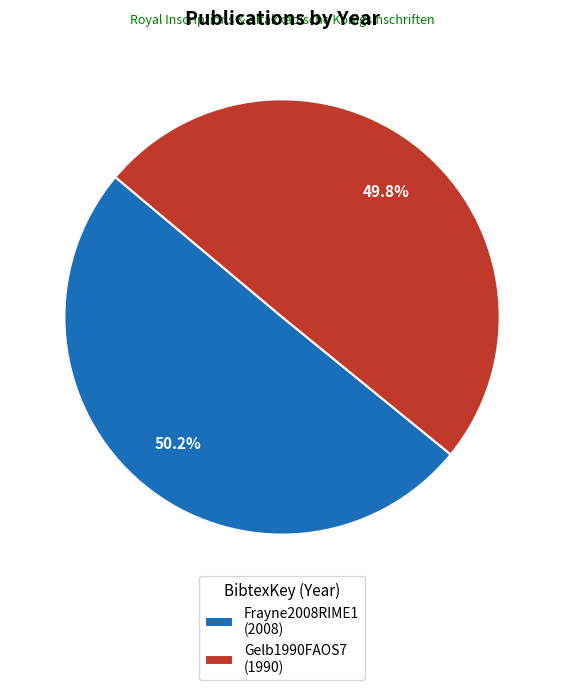

What percentage is the Gelb1990FAOS7 slice, to the nearest percent?

50%